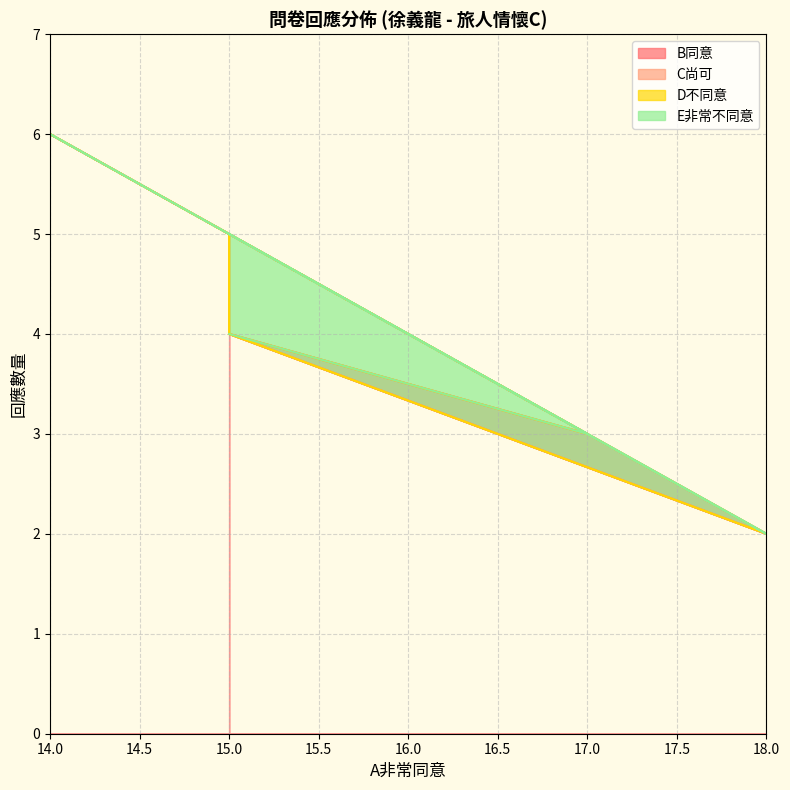

What is the lowest value of the B同意 series?

2